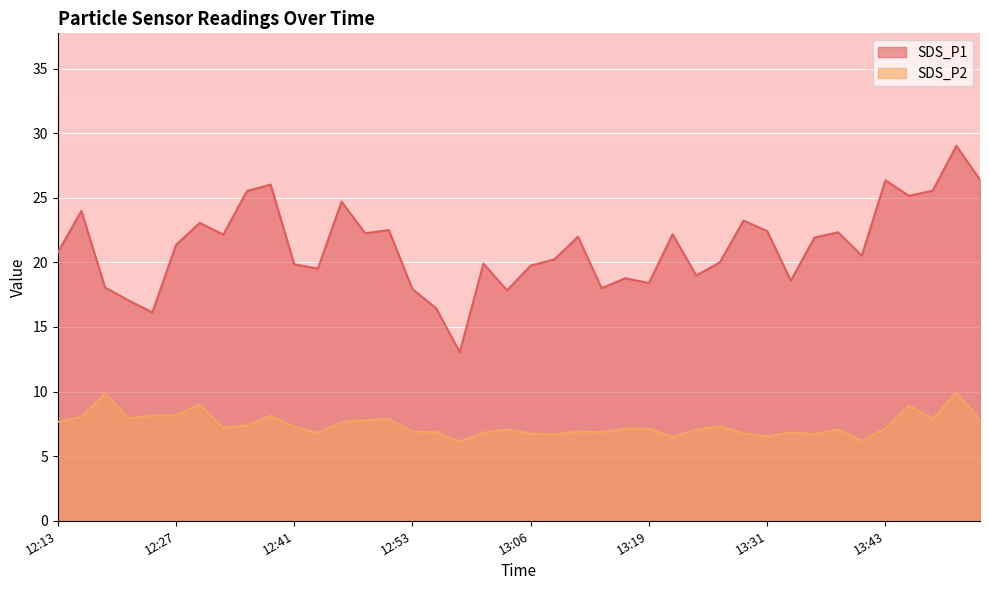

The SDS_P2 series shows 14.0 at 12:21. True or false?

False